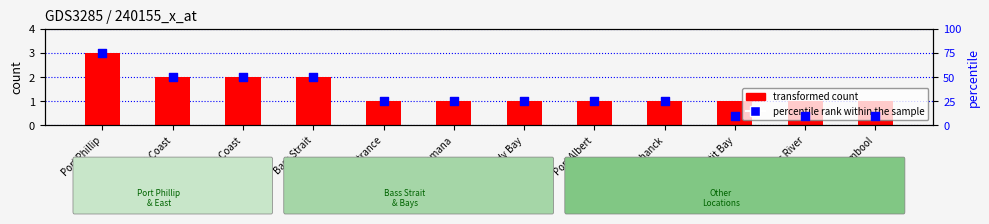

Is the value of transformed count at Williams River greater than the value of percentile rank within the sample at Port Albert?

No